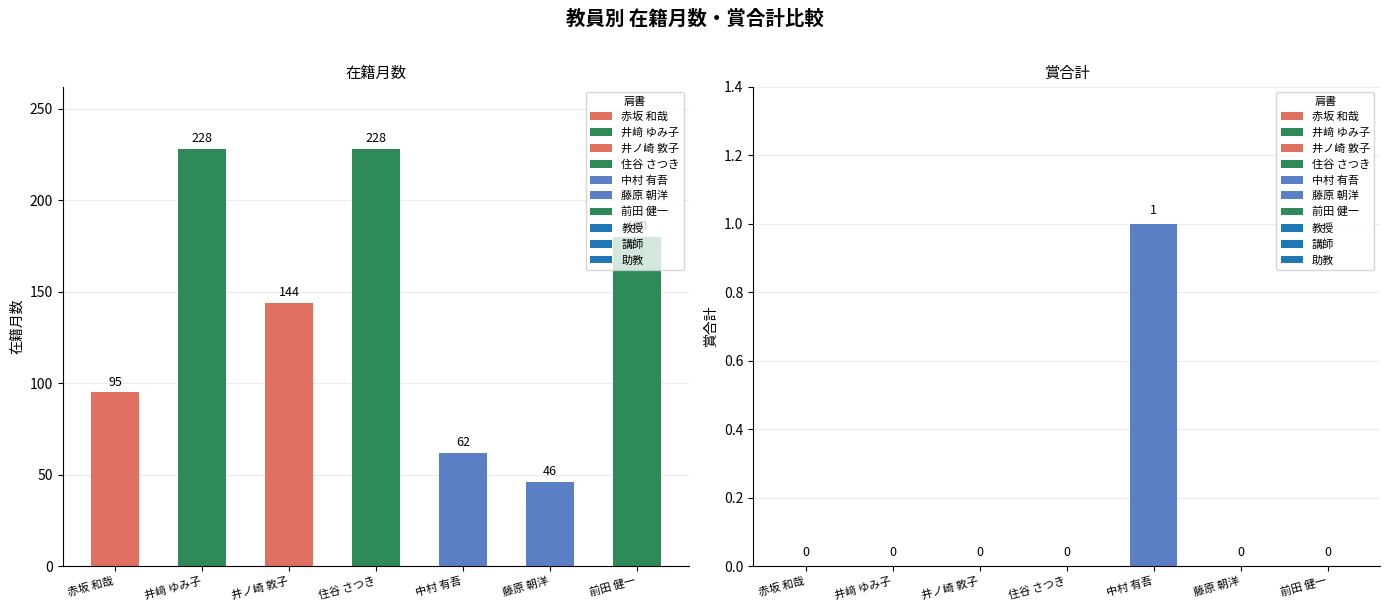

Which label corresponds to the largest value in the chart?

井﨑 ゆみ子